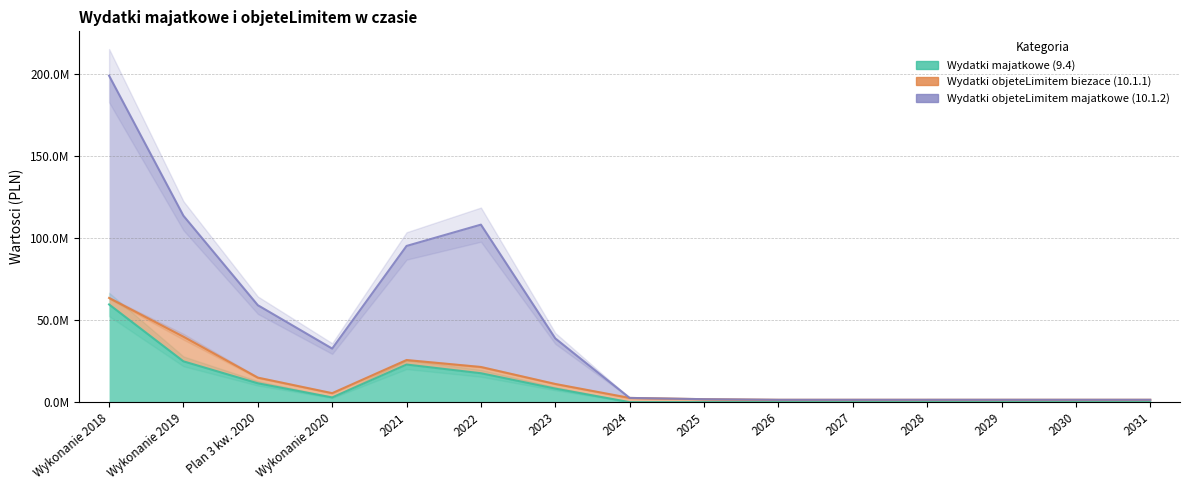

The value of Wydatki objeteLimitem majatkowe (10.1.2) at Wykonanie 2019 is 113516156.5. True or false?

True